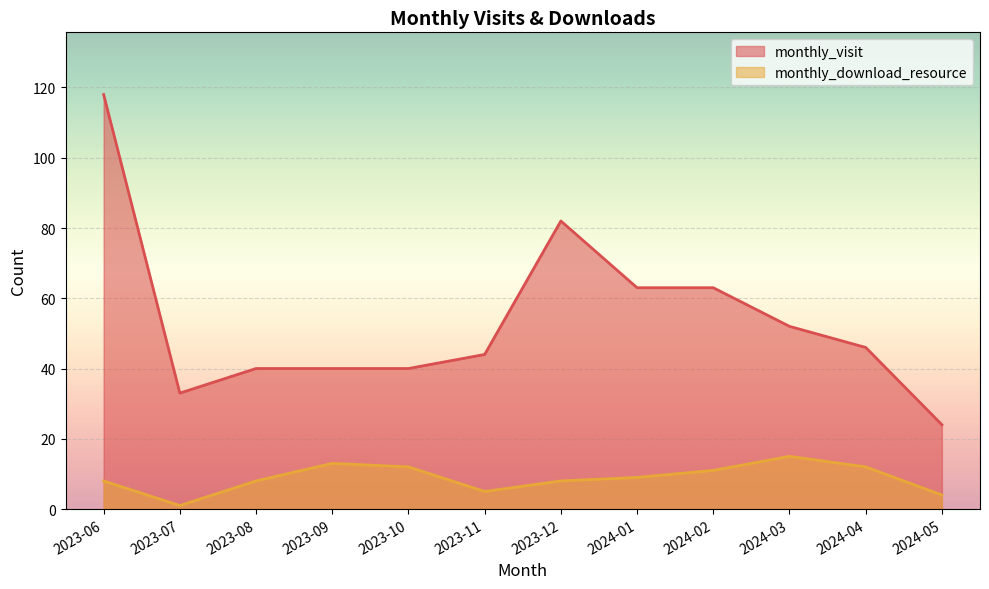

What is the sum of all monthly_visit values?

645